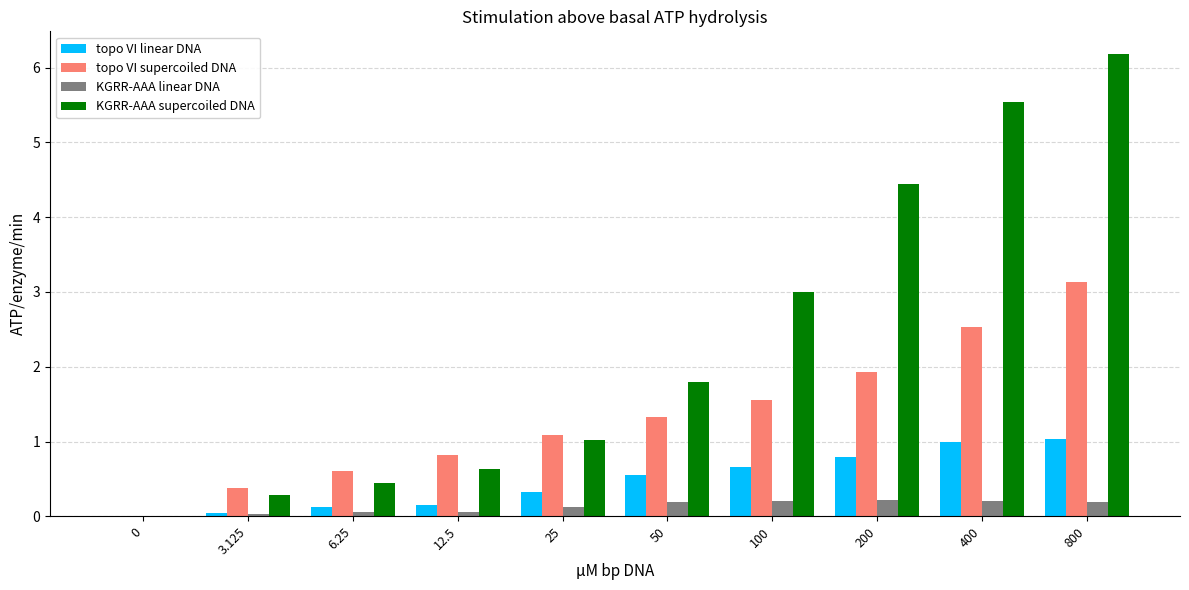

What is the sum of all KGRR-AAA supercoiled DNA values?

23.3